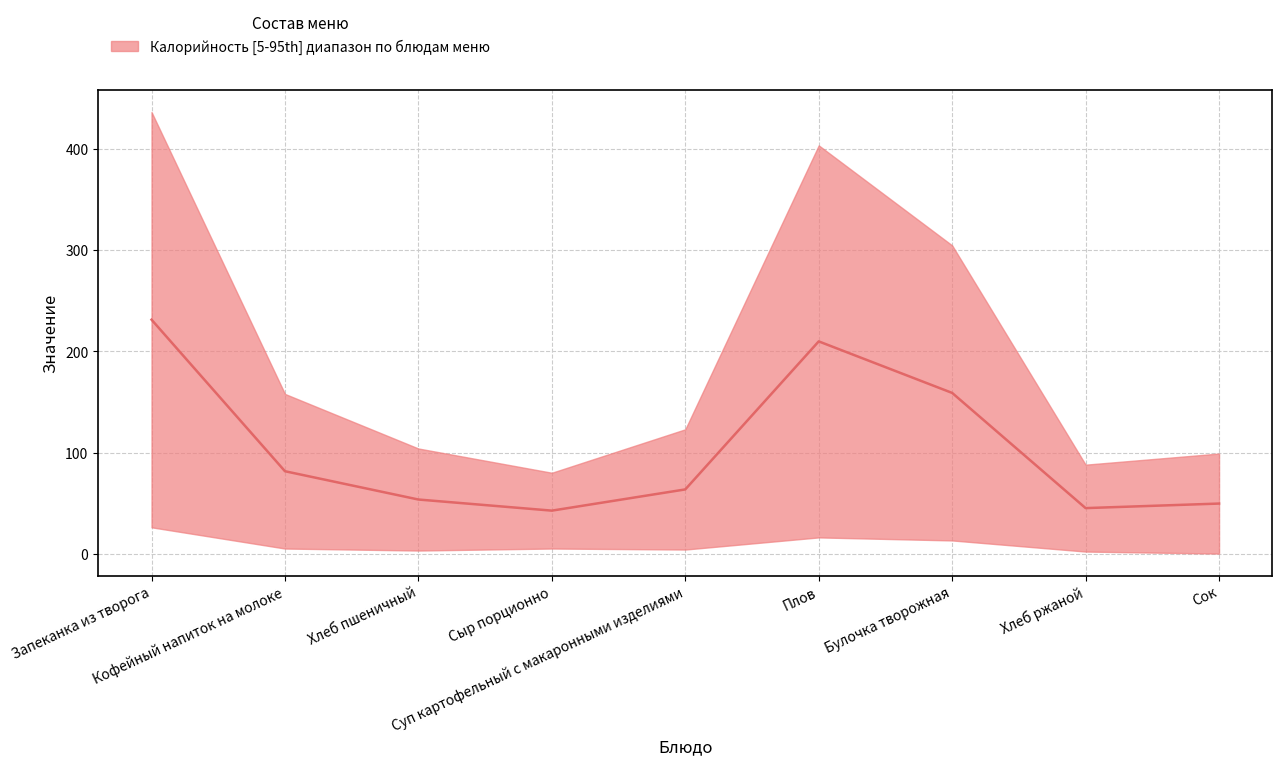

List the labels in order of value, smallest first.

Сыр порционно, Хлеб ржаной, Сок, Хлеб пшеничный, Суп картофельный с макаронными изделиями, Кофейный напиток на молоке, Булочка творожная, Плов, Запеканка из творога